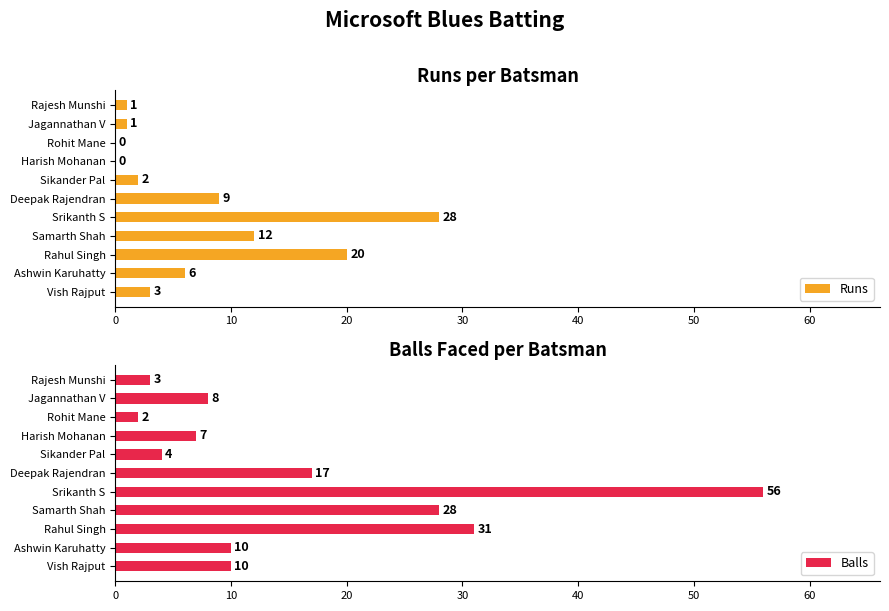

At how many categories does at least one series exceed 41?

1